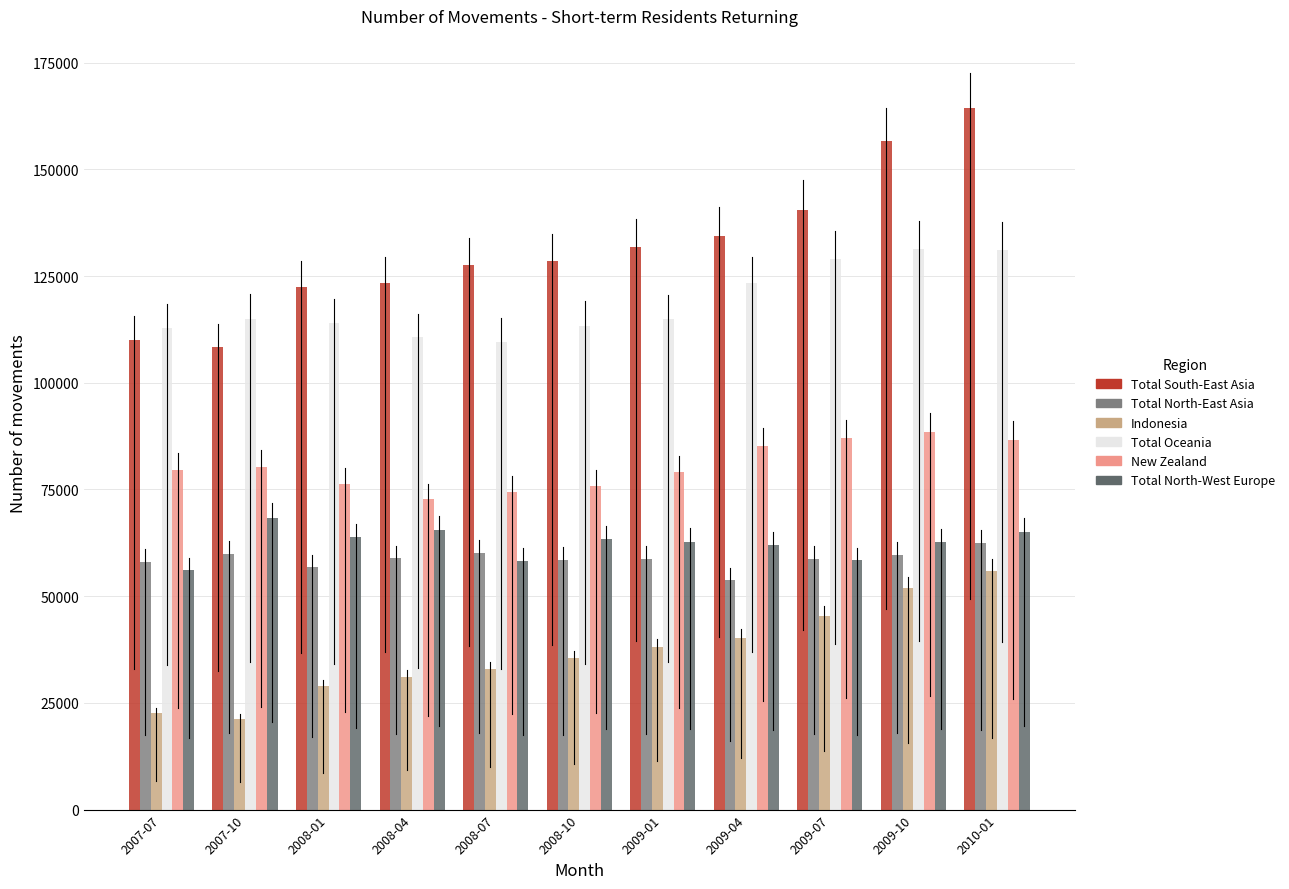

Which series has the widest spread of values?

Total South-East Asia